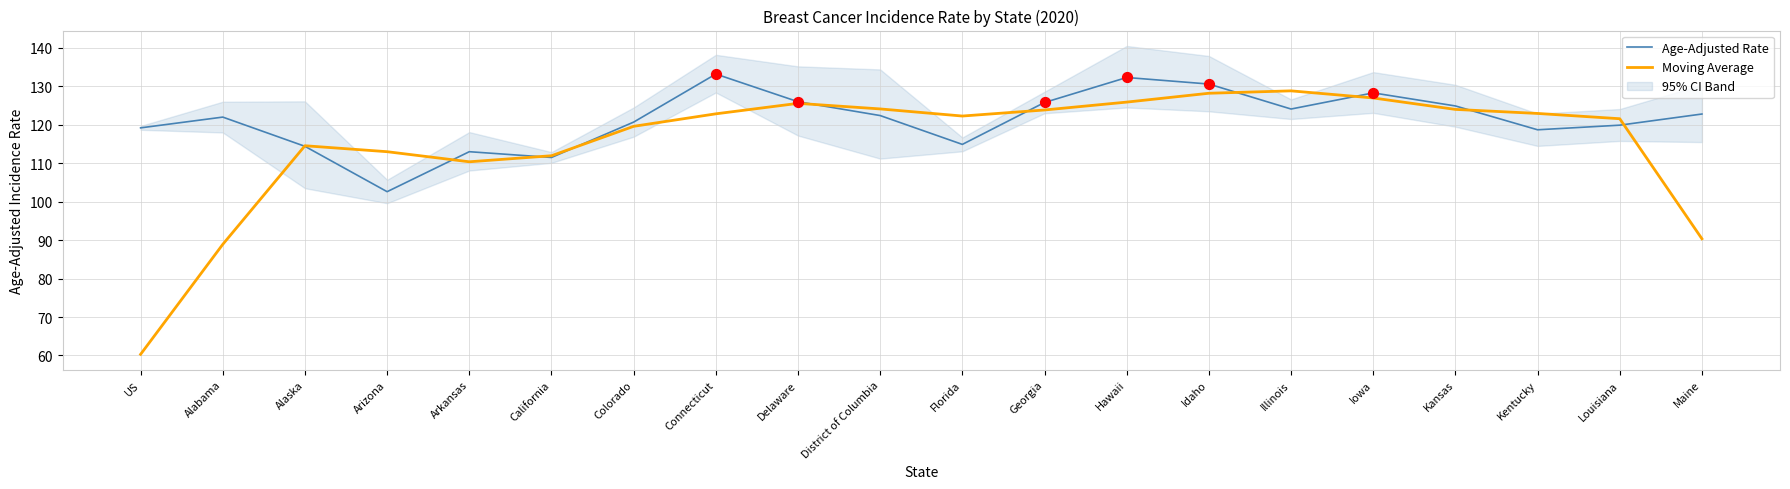

Which series contains the highest Y value?

Age-Adjusted Rate